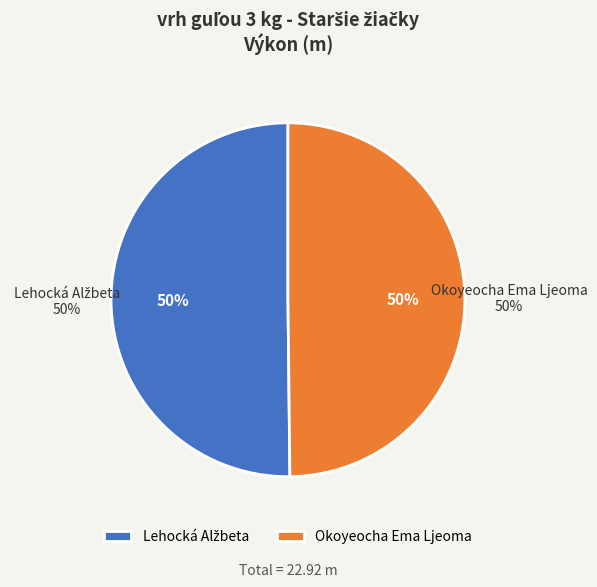

How many segments does this pie chart have?

2